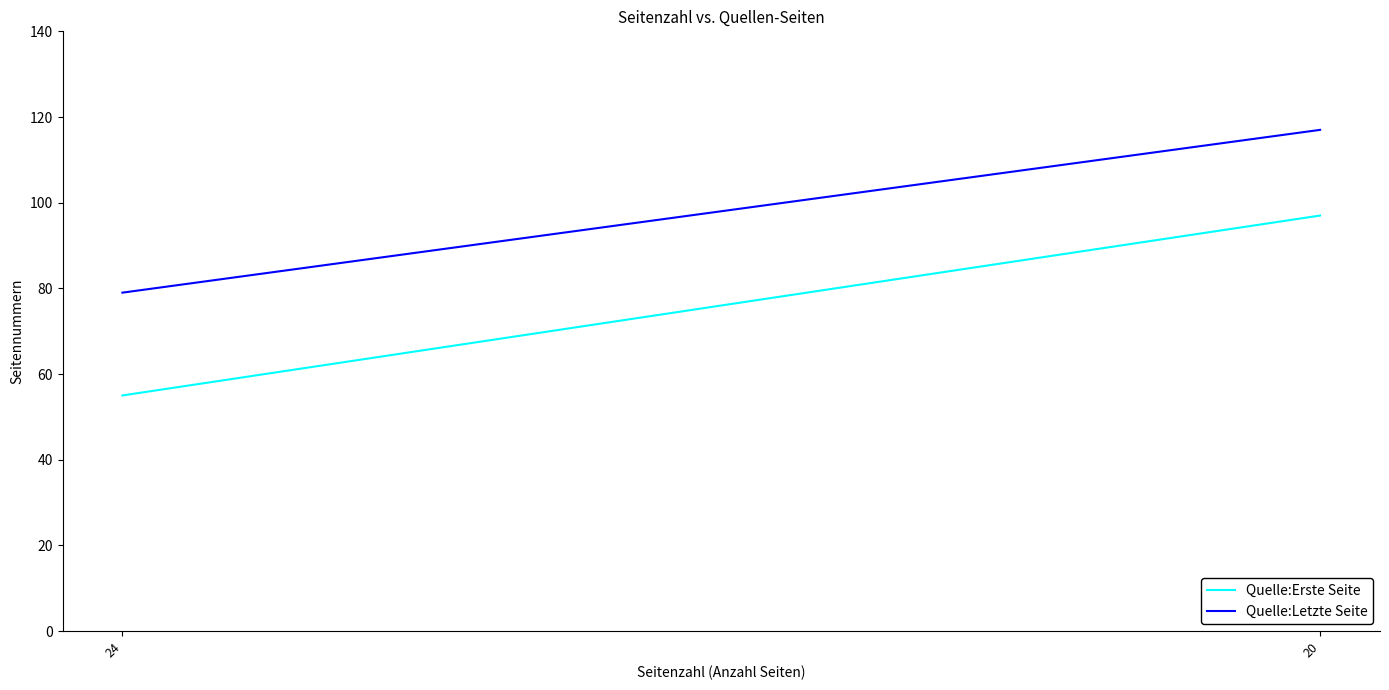

Reading left to right, extract all data points from this chart.

Quelle:Erste Seite: 24=55	20=97
Quelle:Letzte Seite: 24=79	20=117